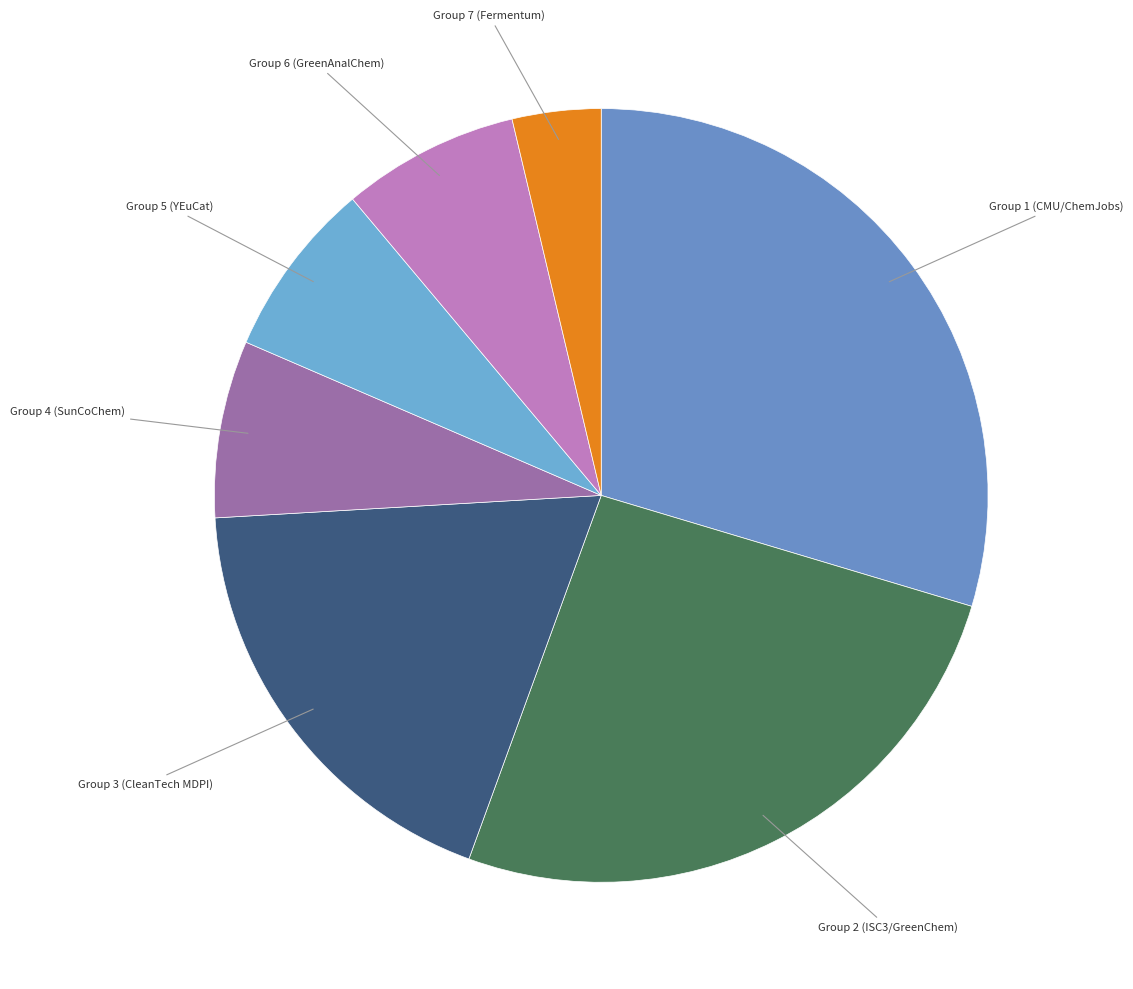

Approximately how many times larger is the value at Group 3 (CleanTech MDPI) compared to Group 5 (YEuCat)?

2.5